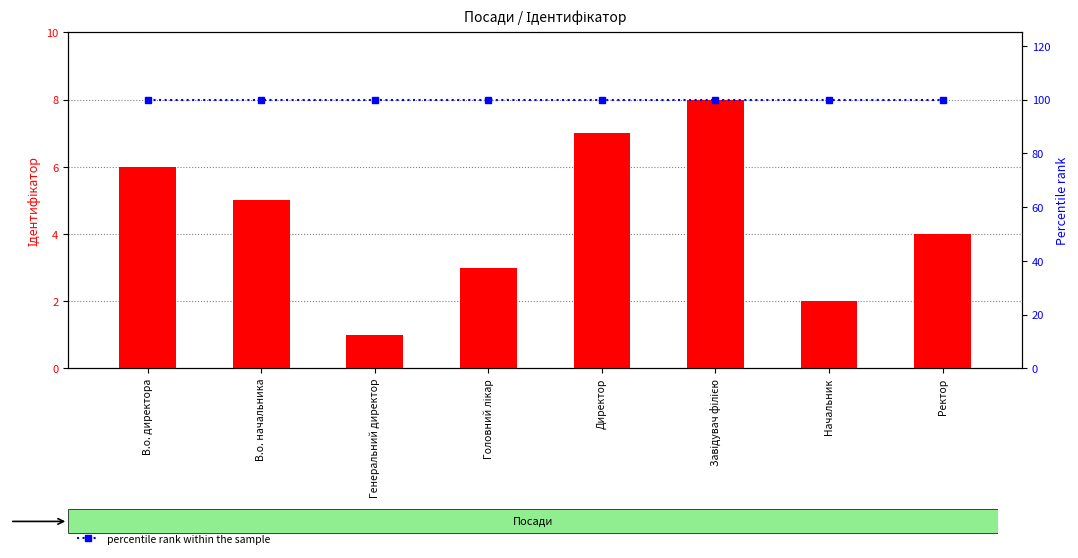

Where is Ідентифікатор nearest to the value 4?

Ректор